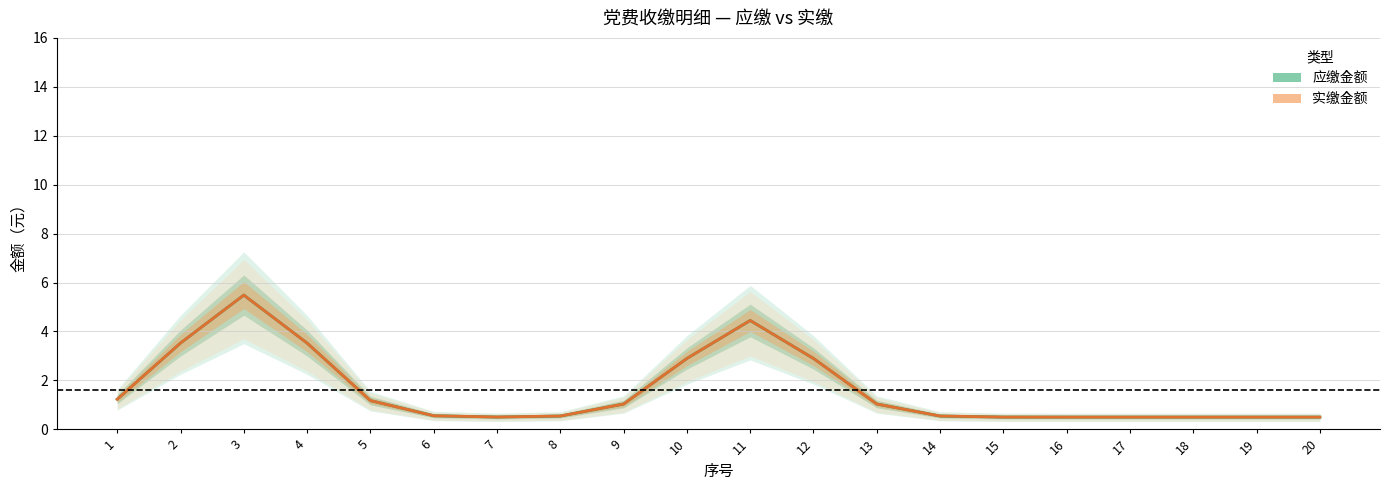

Between 16 and 6, which is larger?

6